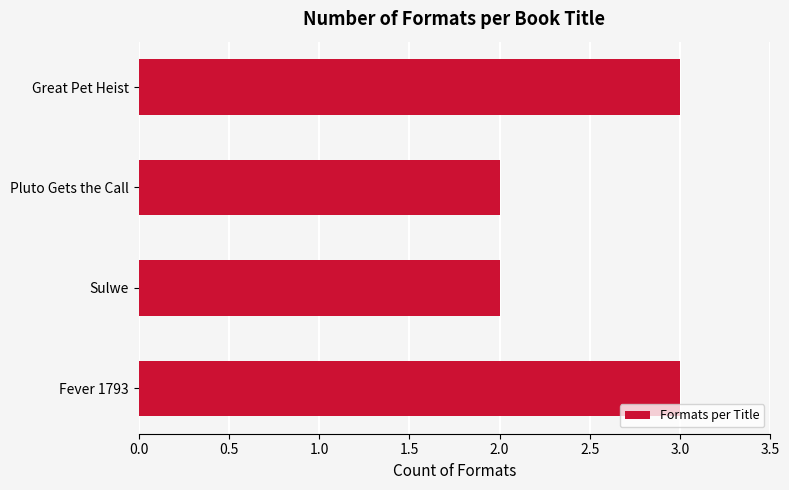

What is the label of the 2nd bar from the top?

Pluto Gets the Call